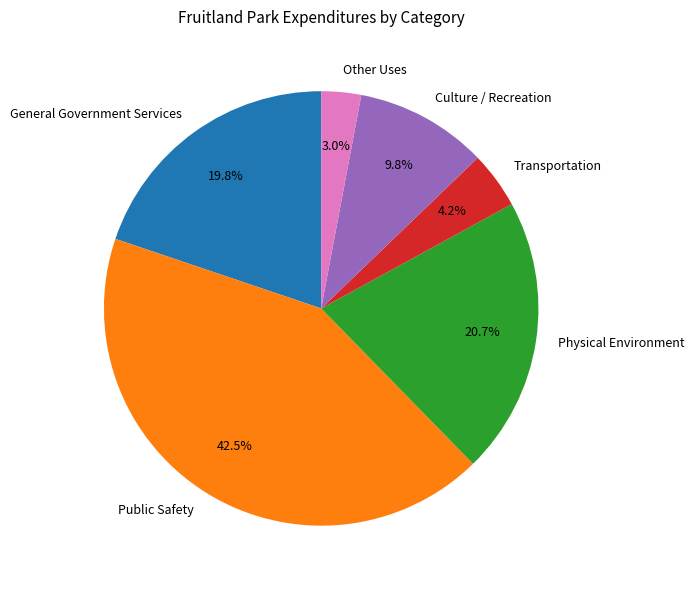

How many slices are in this pie chart?

6